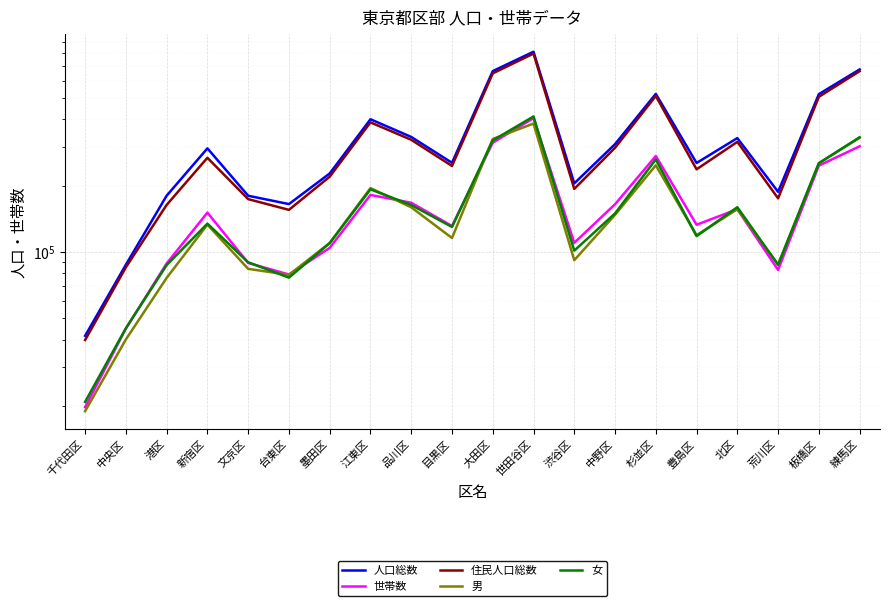

Is it true that 人口総数 equals 180326 at 港区?

True